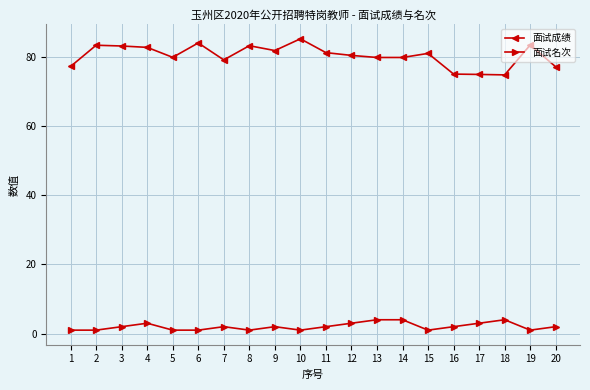

True or false: 面试成绩 and 面试名次 cross at least once.

False